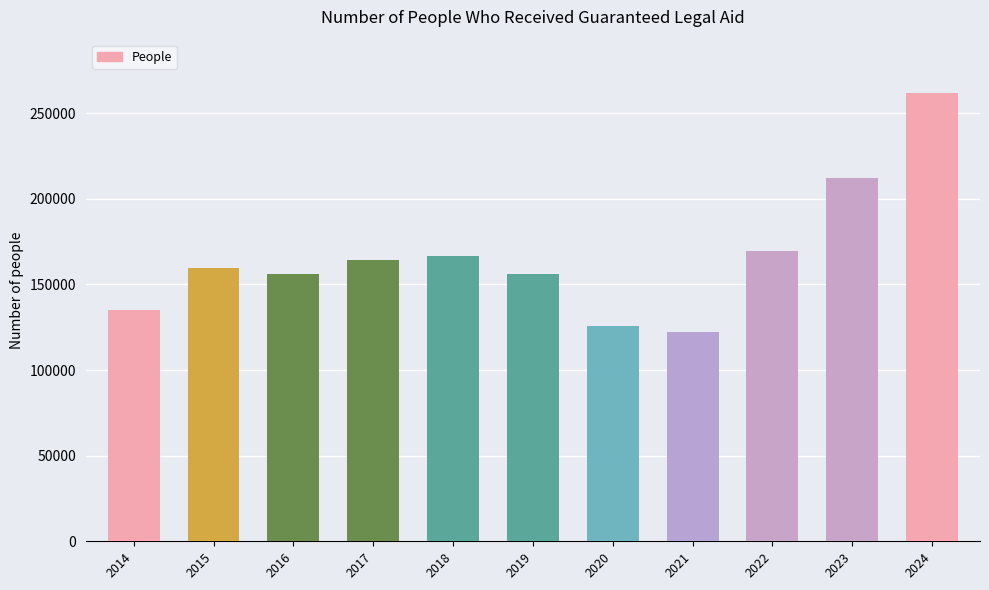

At which label does the data first exceed 159480?

2017